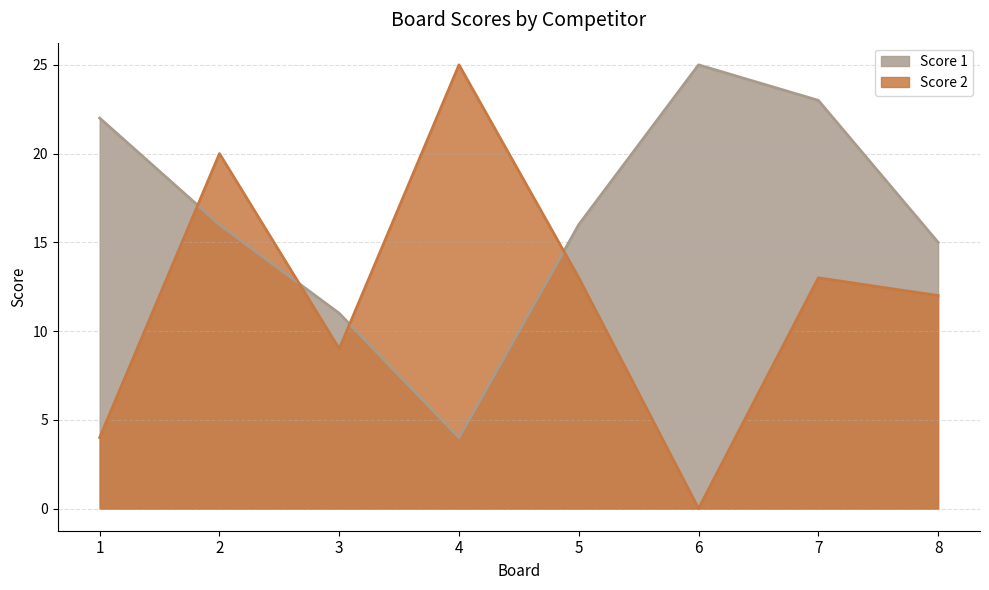

How many series are shown in this chart?

2